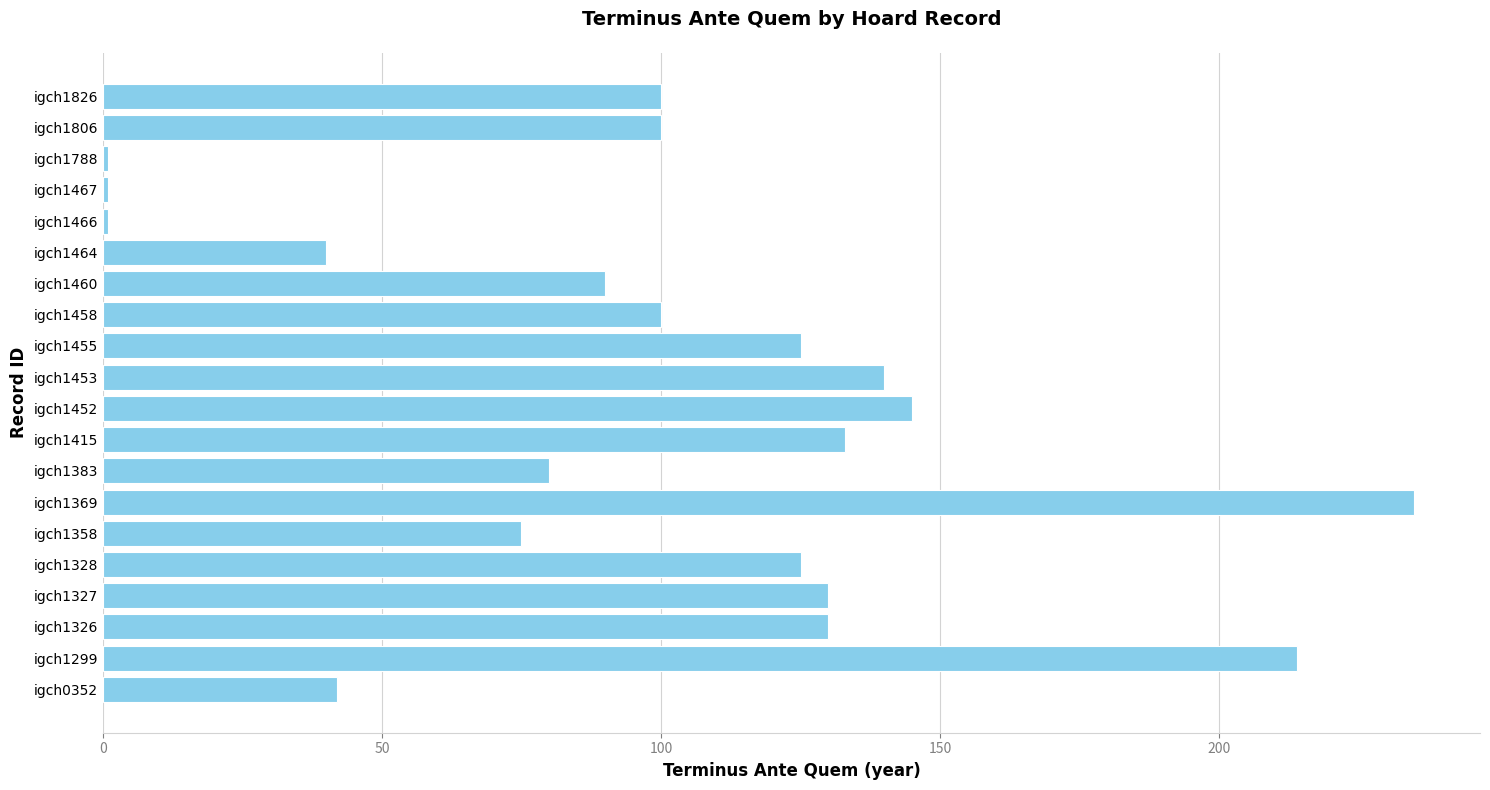

What is the maximum value shown in the chart?

235